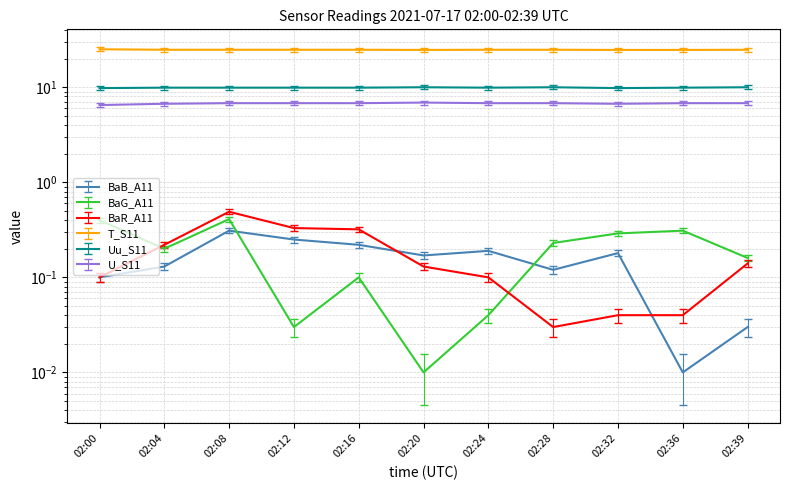

True or false: T_S11 has a value of 11.8 at 02:04.

False